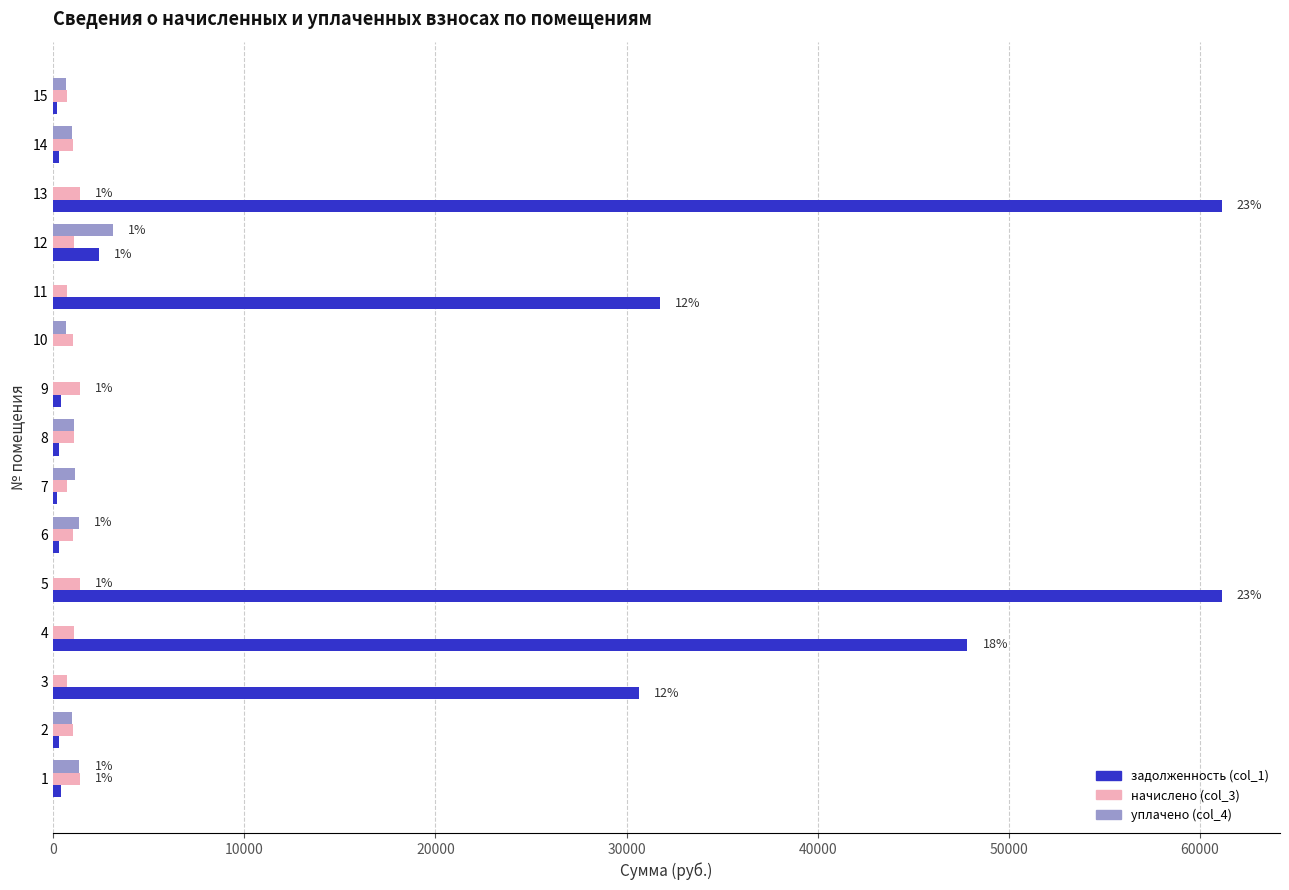

Is the value of начислено (col_3) at 2 greater than the value of задолженность (col_1) at 13?

No